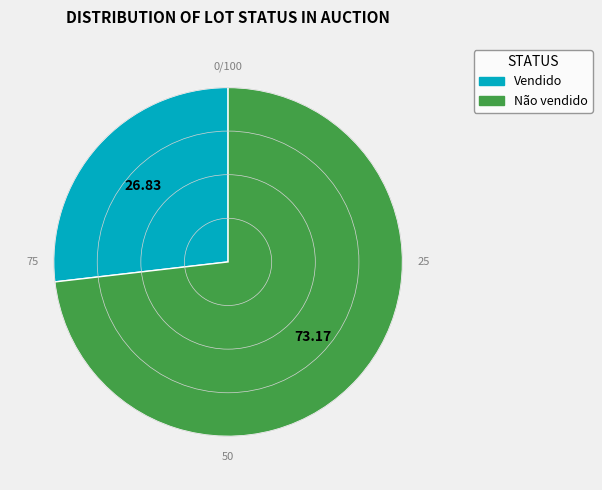

What is the smallest slice in the pie chart?

Vendido